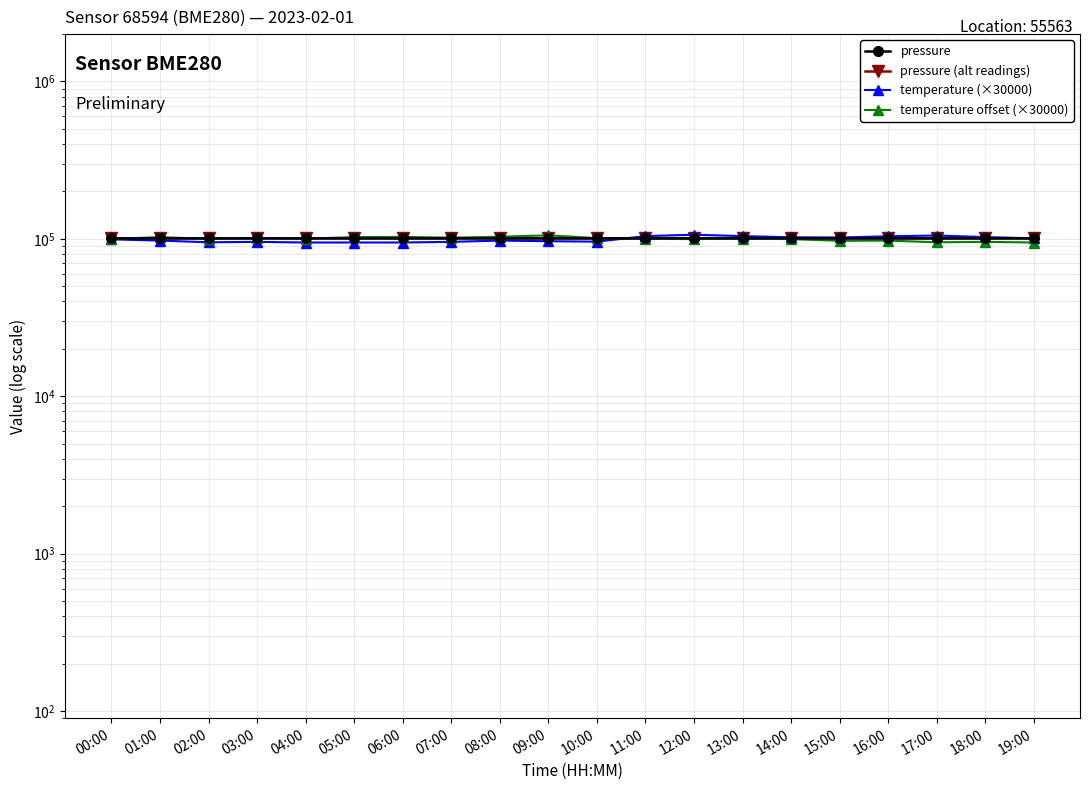

Reading right to left, transcribe all the data shown in this chart.

pressure: 100684.3	100691.3	100672.1	100689.1	100690.7	100666.3	100665.5	100680.2	100680.2	100707.4	100698.4	100705.8	100711.8	100714.8	100717.4	100699.2	100704.0	100700.0	100692.8	100678.2
pressure (alt readings): 100717.4	100699.2	100704.0	100700.0	100704.2	100690.1	100693.1	100690.9	100688.9	100675.5	100678.8	100688.5	100678.7	100672.1	100669.7	100680.3	100682.3	100676.9	100685.3	100668.3
temperature (×30000): 100800.0	102600.0	105000.0	103800.0	102000.0	102300.0	104100.0	106200.0	104100.0	96000.0	96600.0	97500.0	95700.0	94800.0	94800.0	94800.0	95700.0	95100.0	97500.0	99300.0
temperature offset (×30000): 94800.0	95700.0	95100.0	97500.0	97200.0	99600.0	100500.0	99600.0	100200.0	101100.0	105300.0	103200.0	101700.0	102900.0	102600.0	100200.0	101400.0	99900.0	102600.0	99900.0